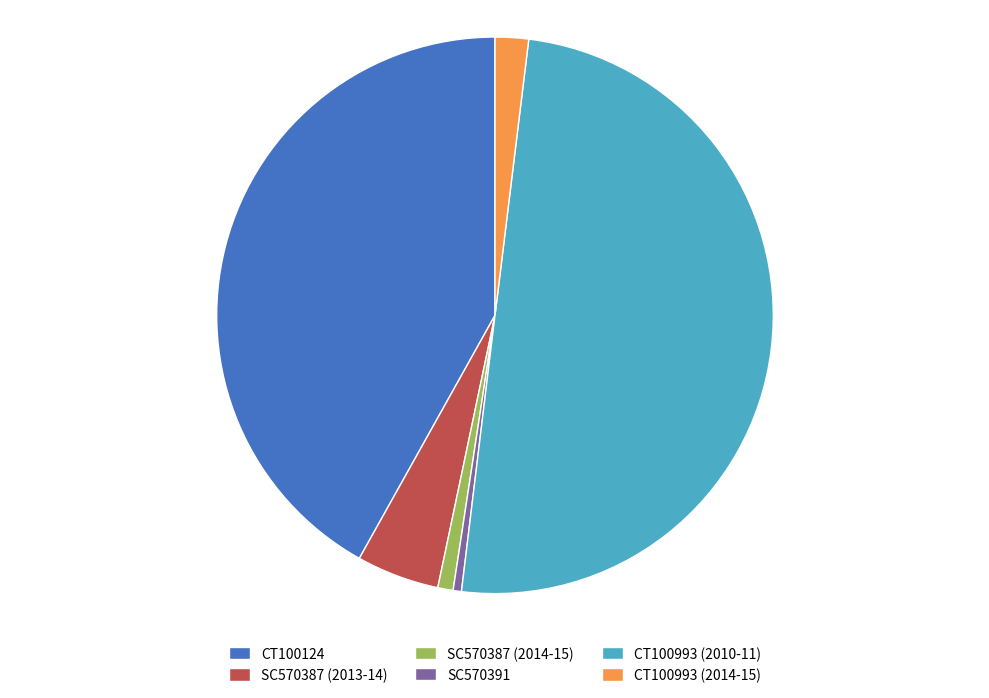

Is the sum of CT100993 (2010-11) and SC570387 (2013-14) greater than half?

Yes